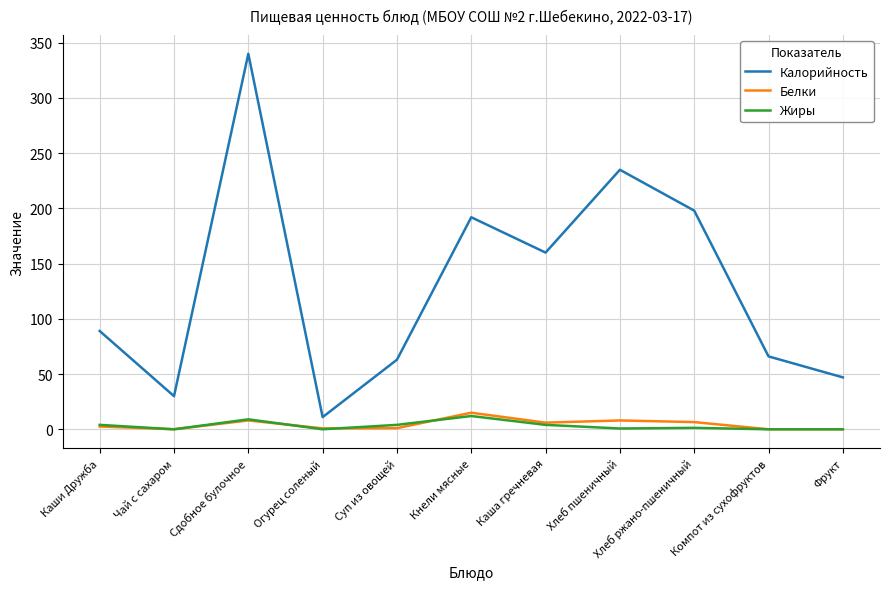

What is the difference between the Белки values at Компот из сухофруктов and Суп из овощей?

1.0